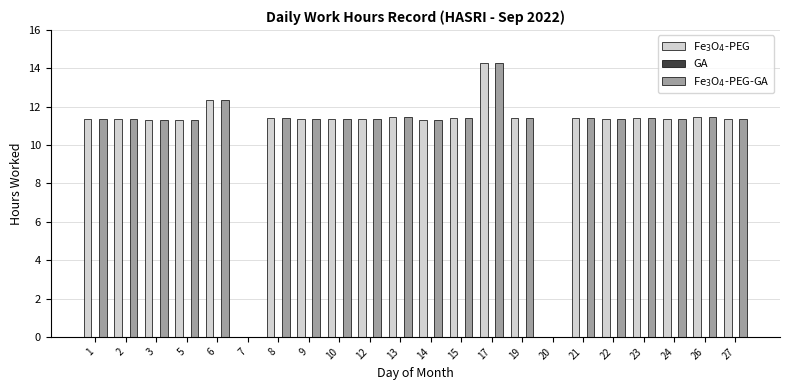

Does the chart contain stacked bars?

No